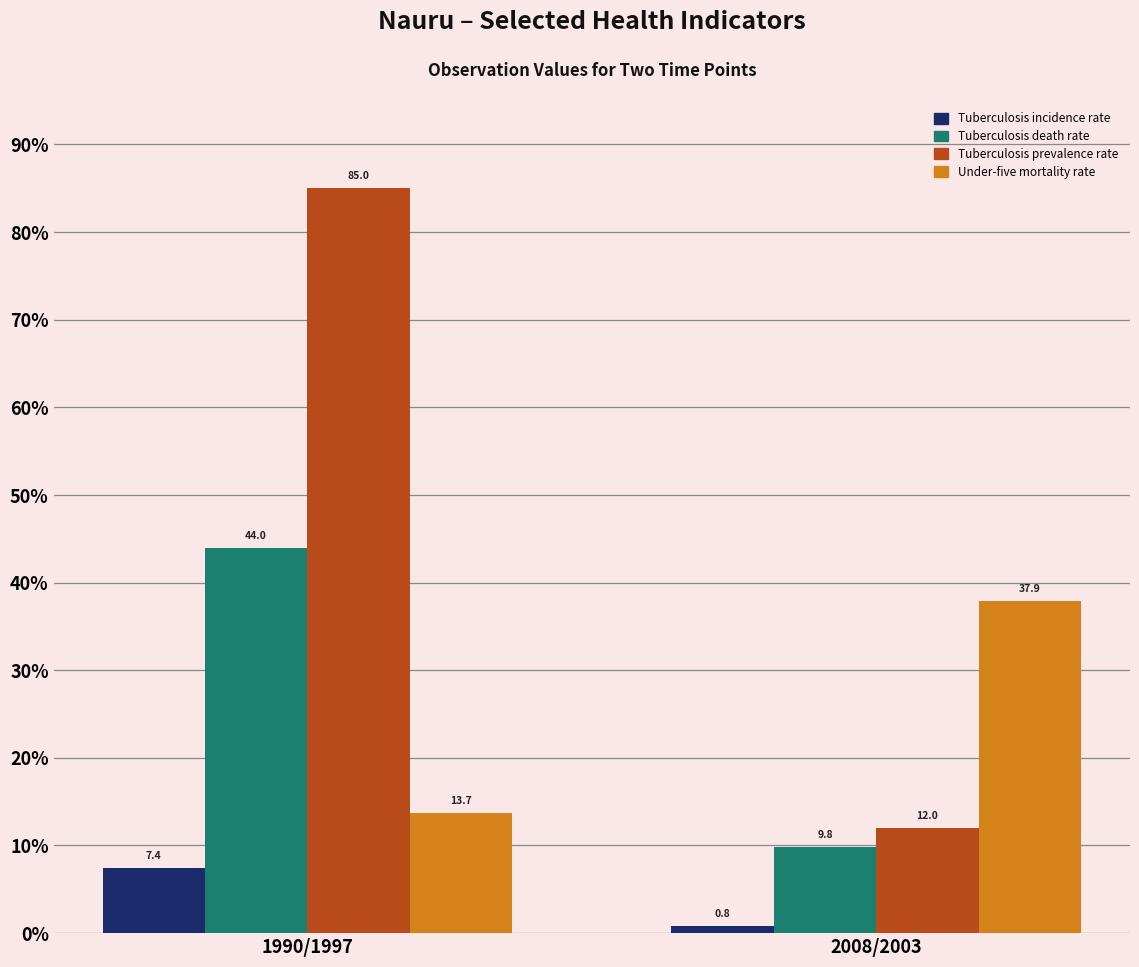

What position from the left is 1990/1997?

1